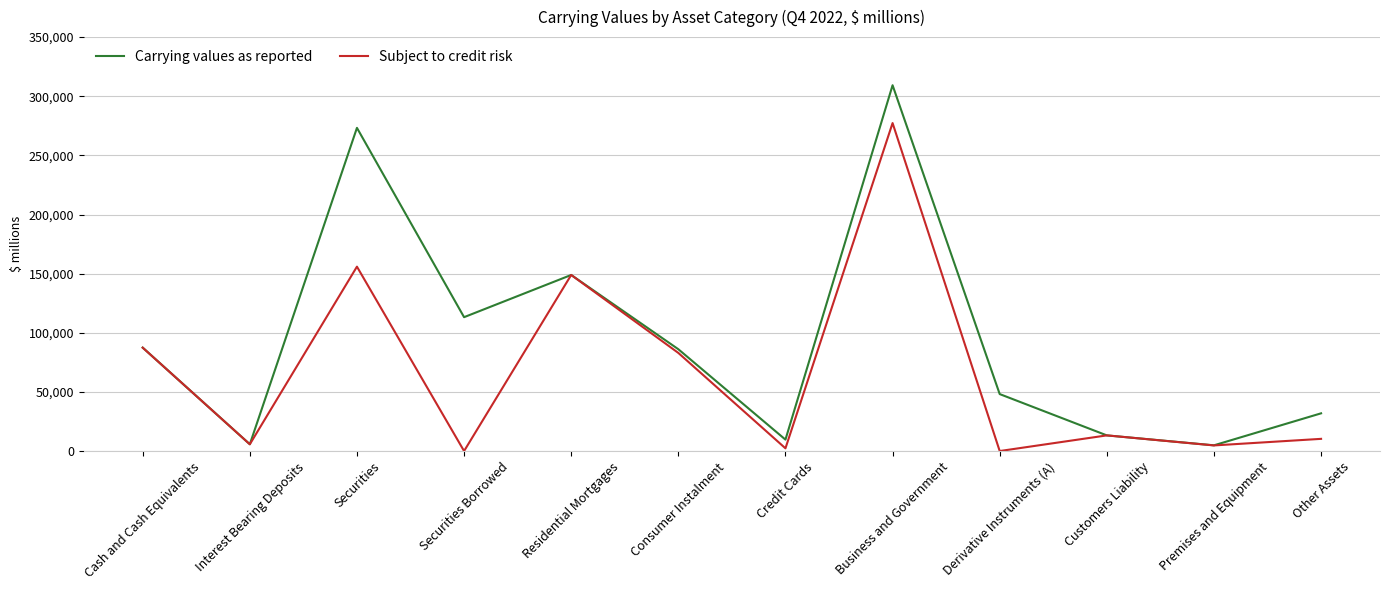

Is it true that Carrying values as reported equals 113194 at Securities Borrowed?

True